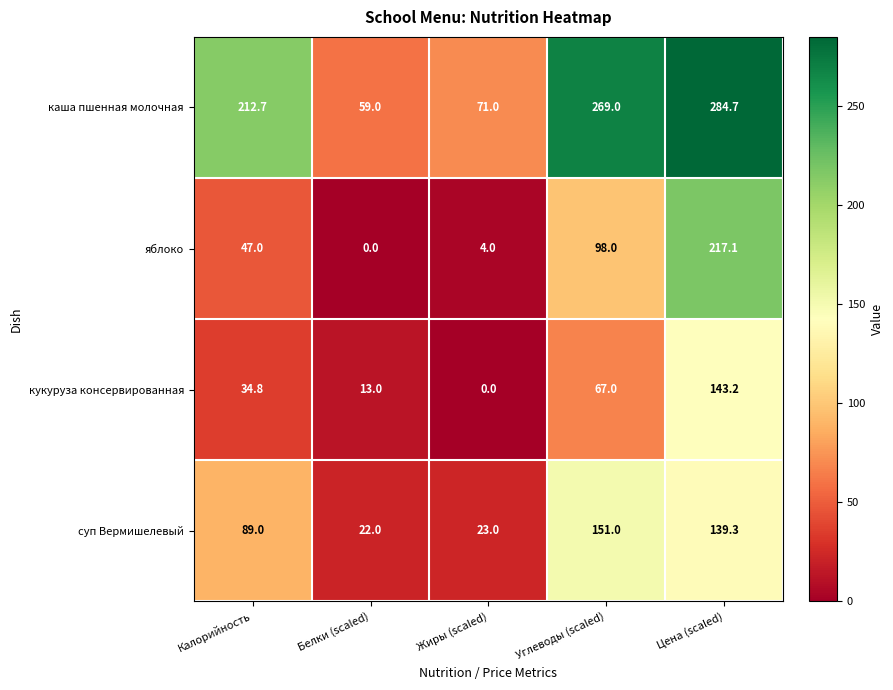

Which series has the largest range (max minus min)?

каша пшенная молочная